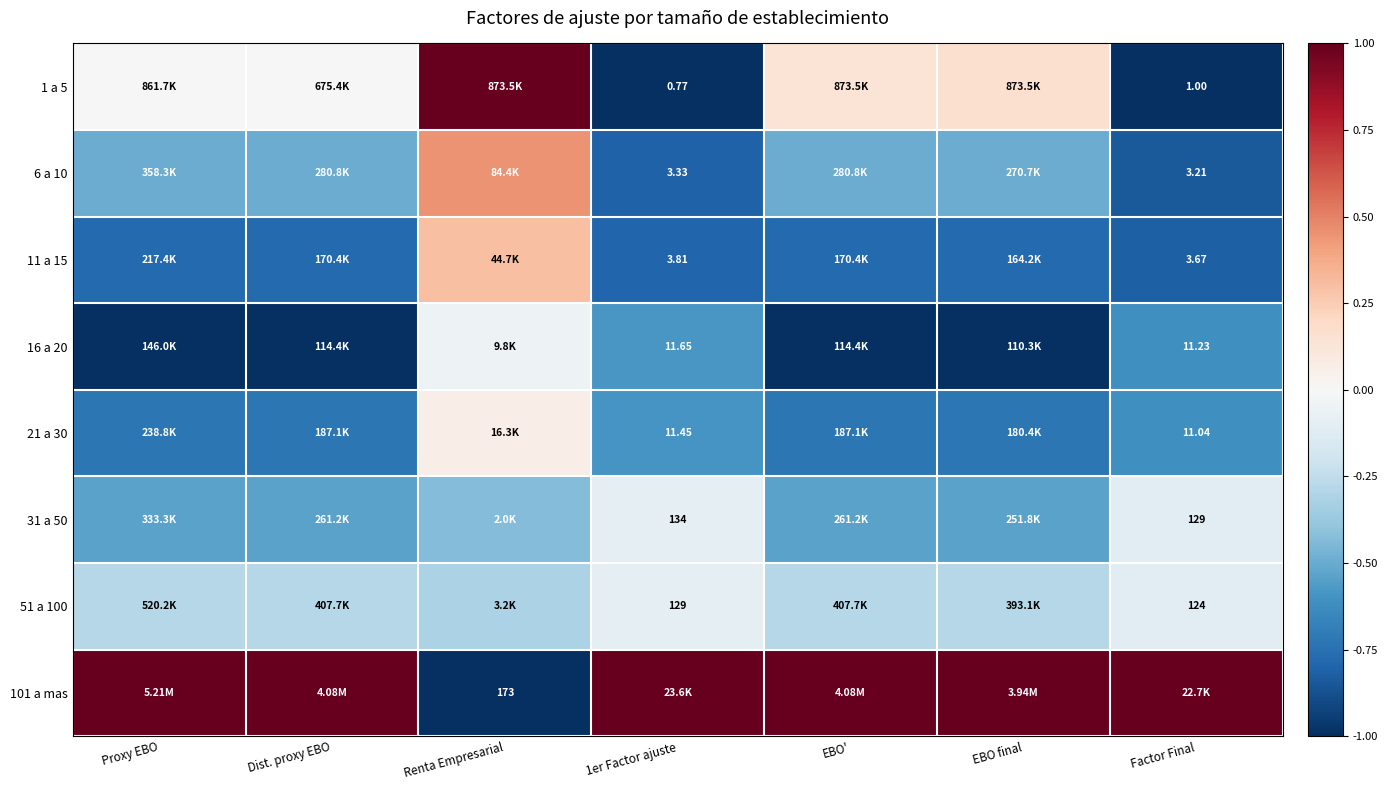

Where is 11 a 15 nearest to the value 0?

Renta Empresarial